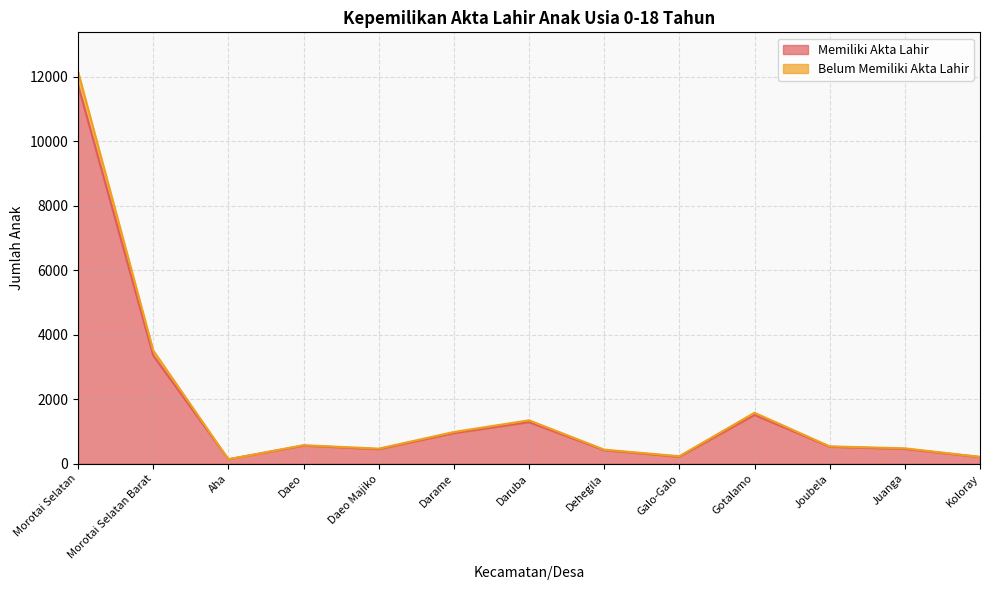

How many interior local peaks does the Belum Memiliki Akta Lahir series have?

3